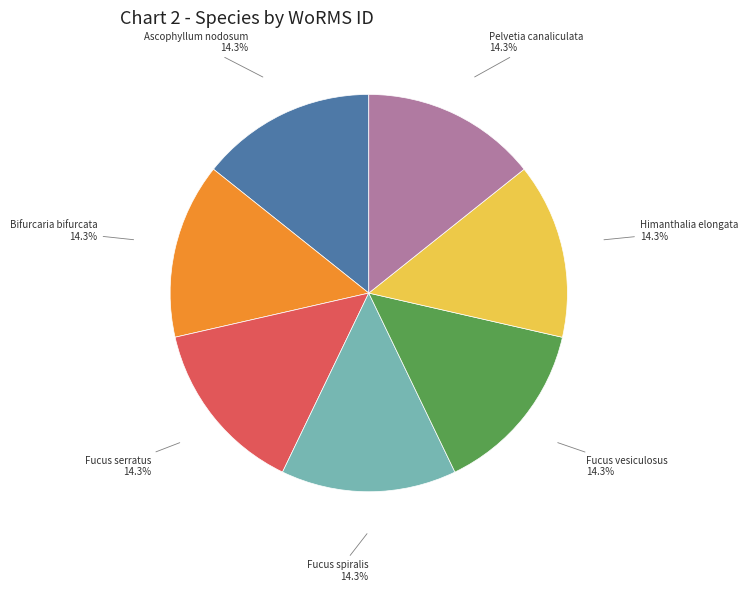

Is there a majority slice in this chart?

No